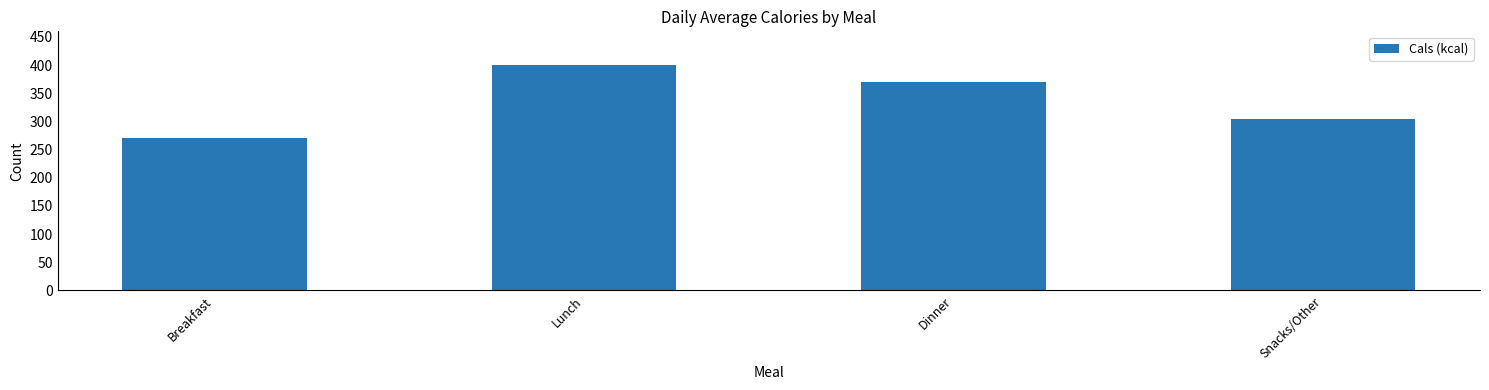

What is the label of the 2nd bar from the left?

Lunch